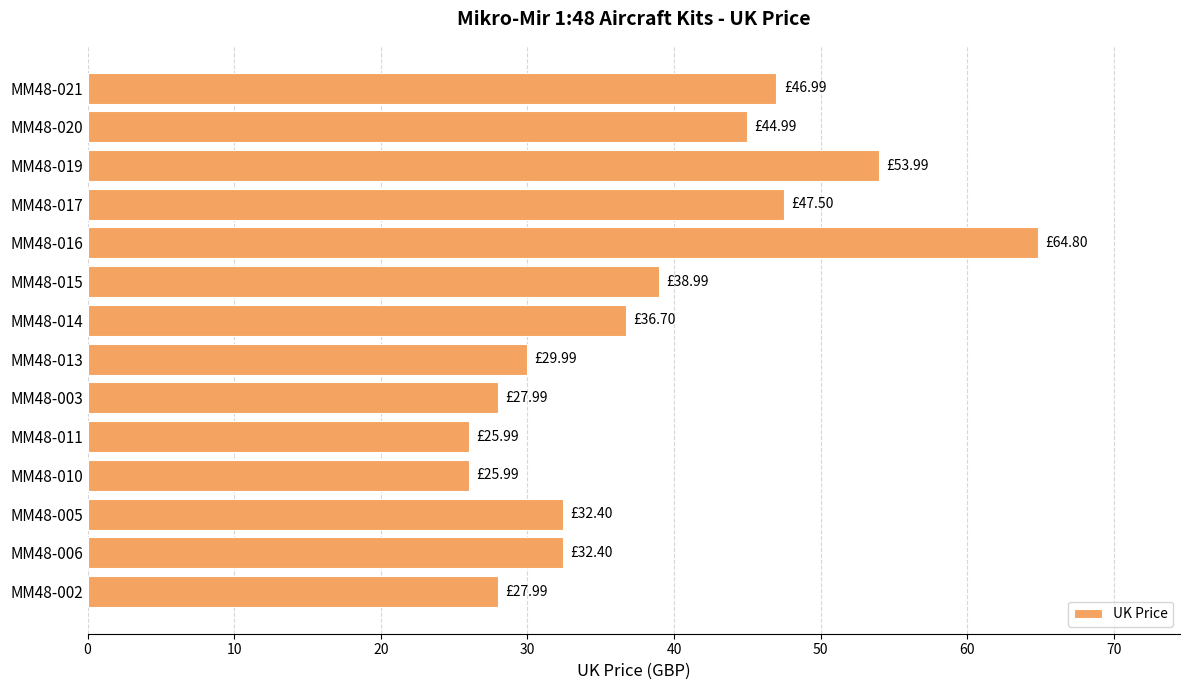

Which has a higher value, MM48-020 or MM48-011?

MM48-020